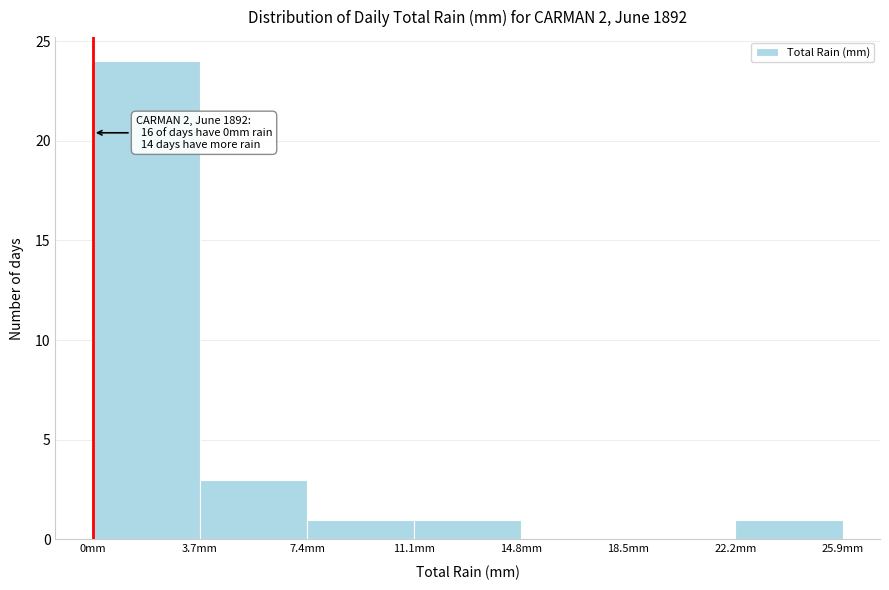

Over which range of the x-axis is the bar tallest?

0.0 to 3.7